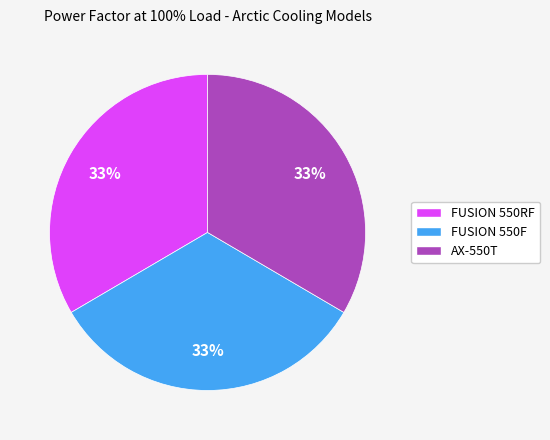

How many segments does this pie chart have?

3